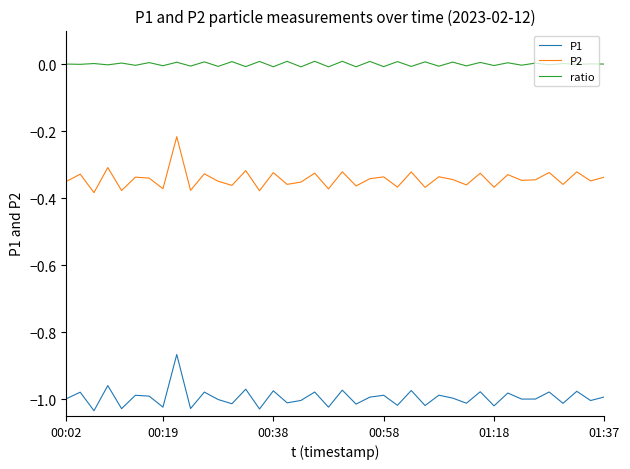

Which series has the largest total across all categories?

ratio